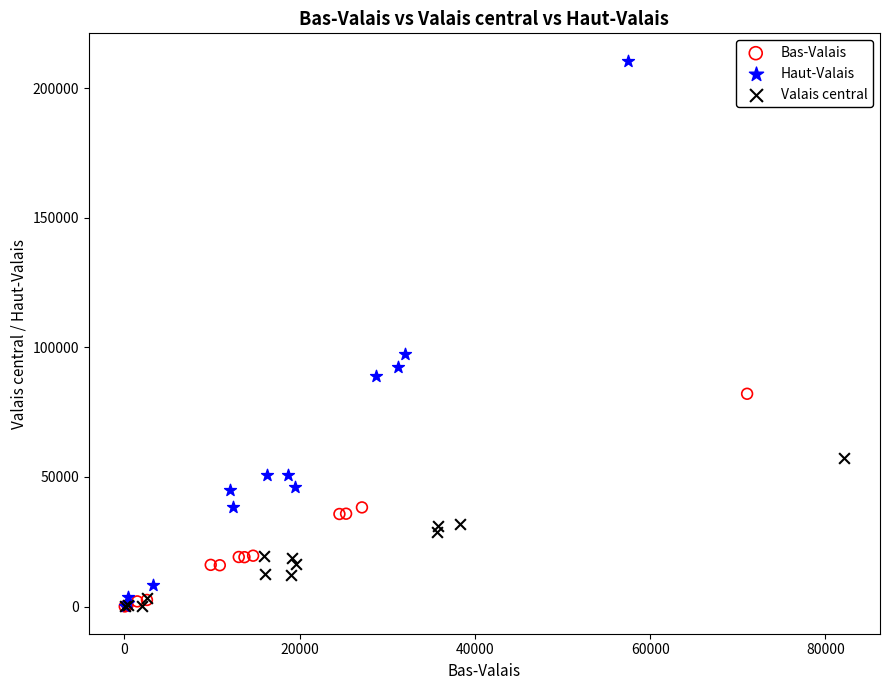

Which series contains the highest Y value?

Haut-Valais